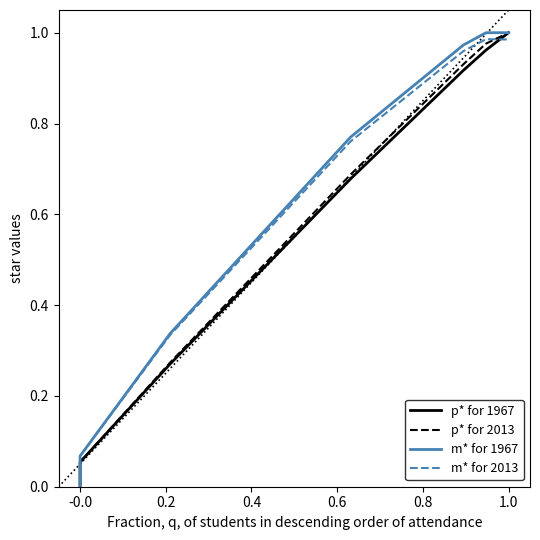

True or false: p* for 2013 and p* for 1967 intersect in this chart.

False